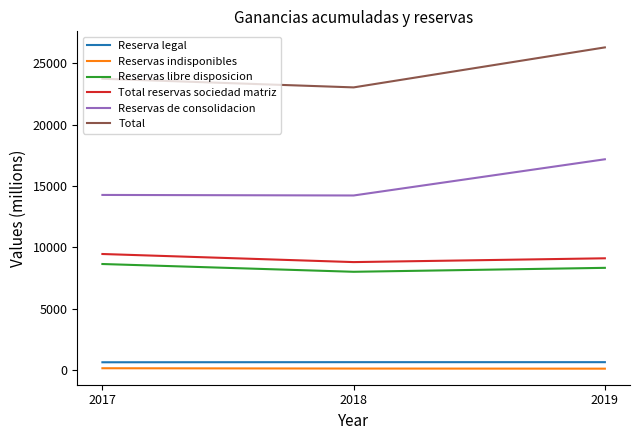

What is the difference between the maximum and minimum values in the Reservas libre disposicion series?

633